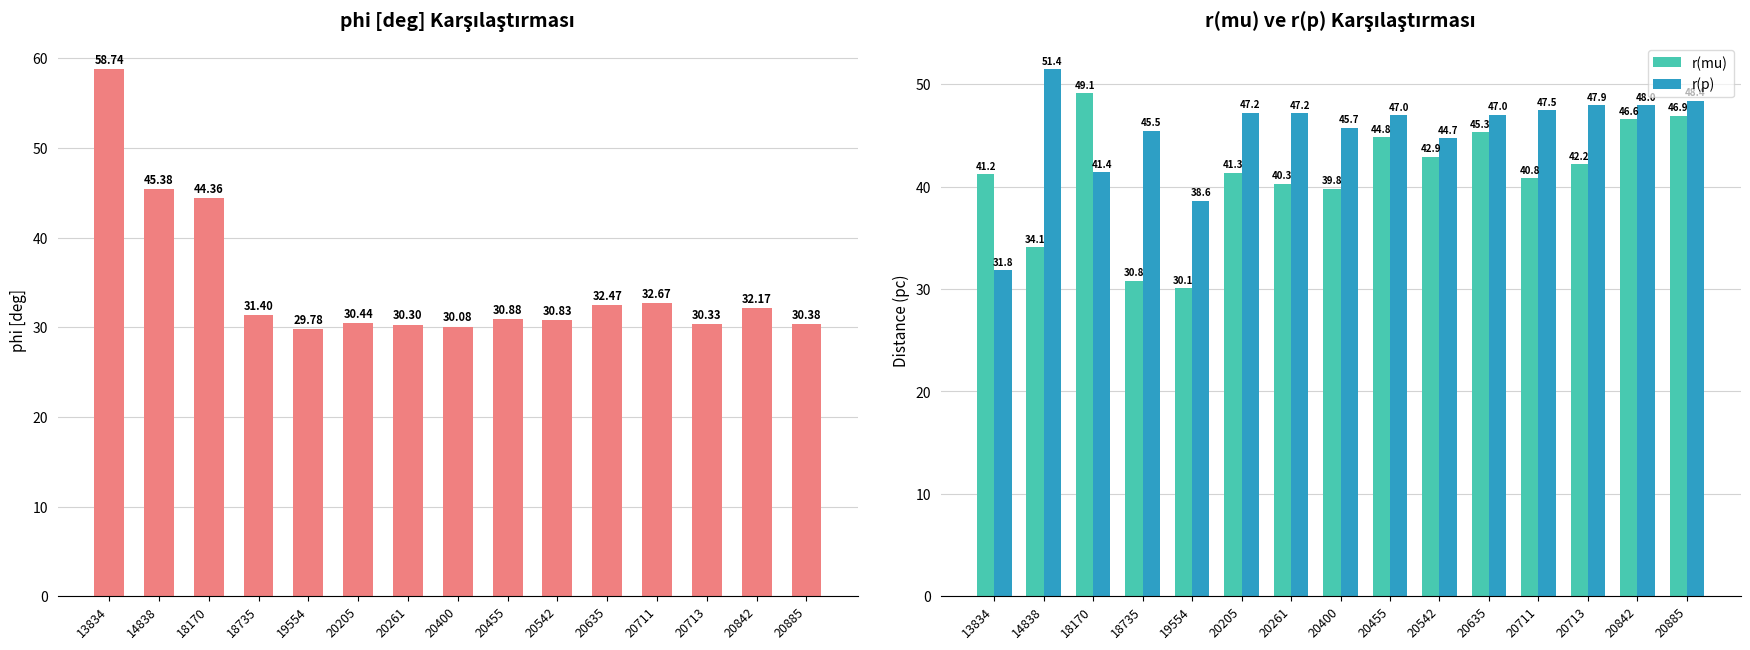

Where is r(mu) nearest to the value 39?

20400